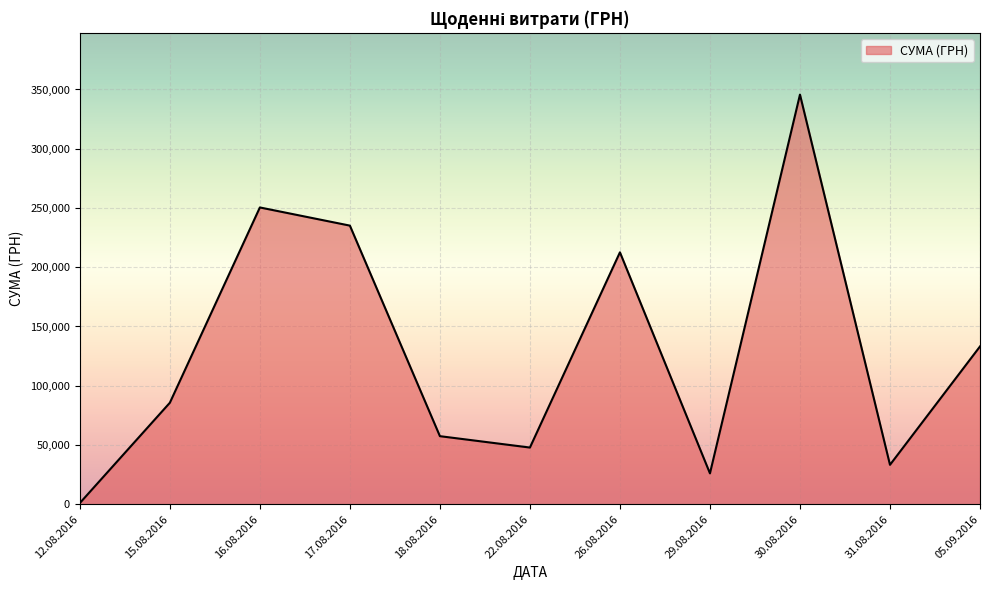

Where is the data nearest to the value 173342?

26.08.2016